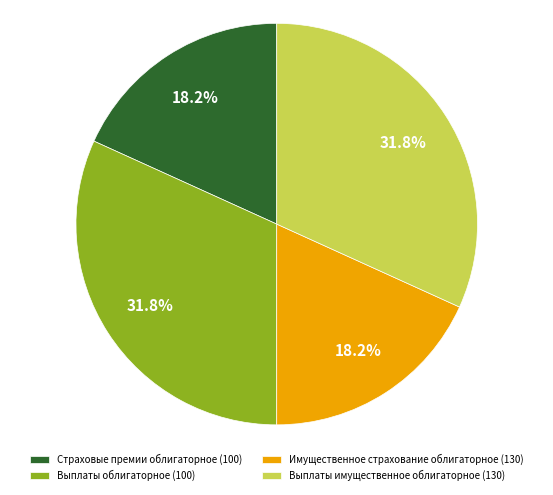

Which has a higher value, Имущественное страхование облигаторное (130) or Выплаты облигаторное (100)?

Выплаты облигаторное (100)